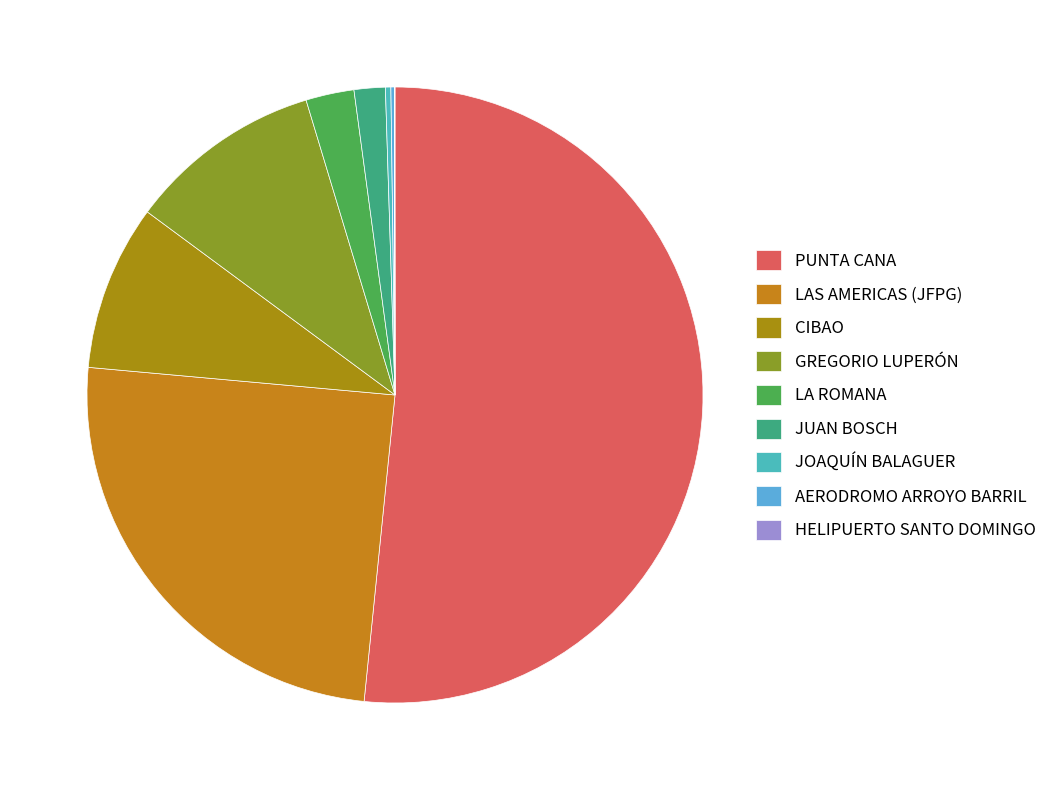

Is it true that LA ROMANA is 3% of the pie?

True